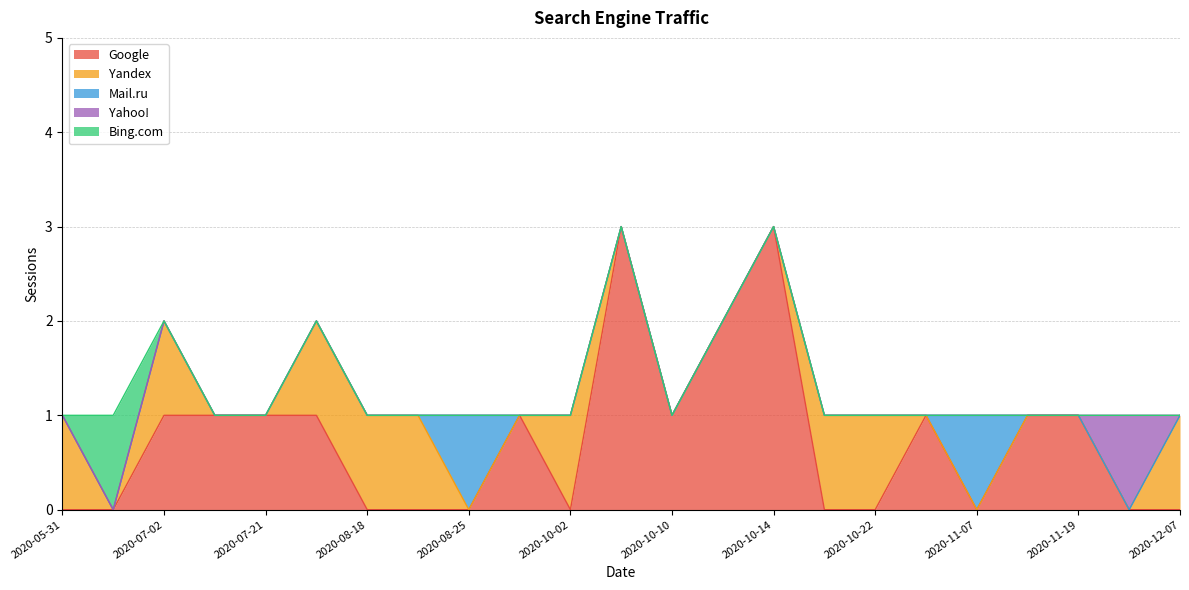

The value of Google at 2020-05-31 is 0. True or false?

True